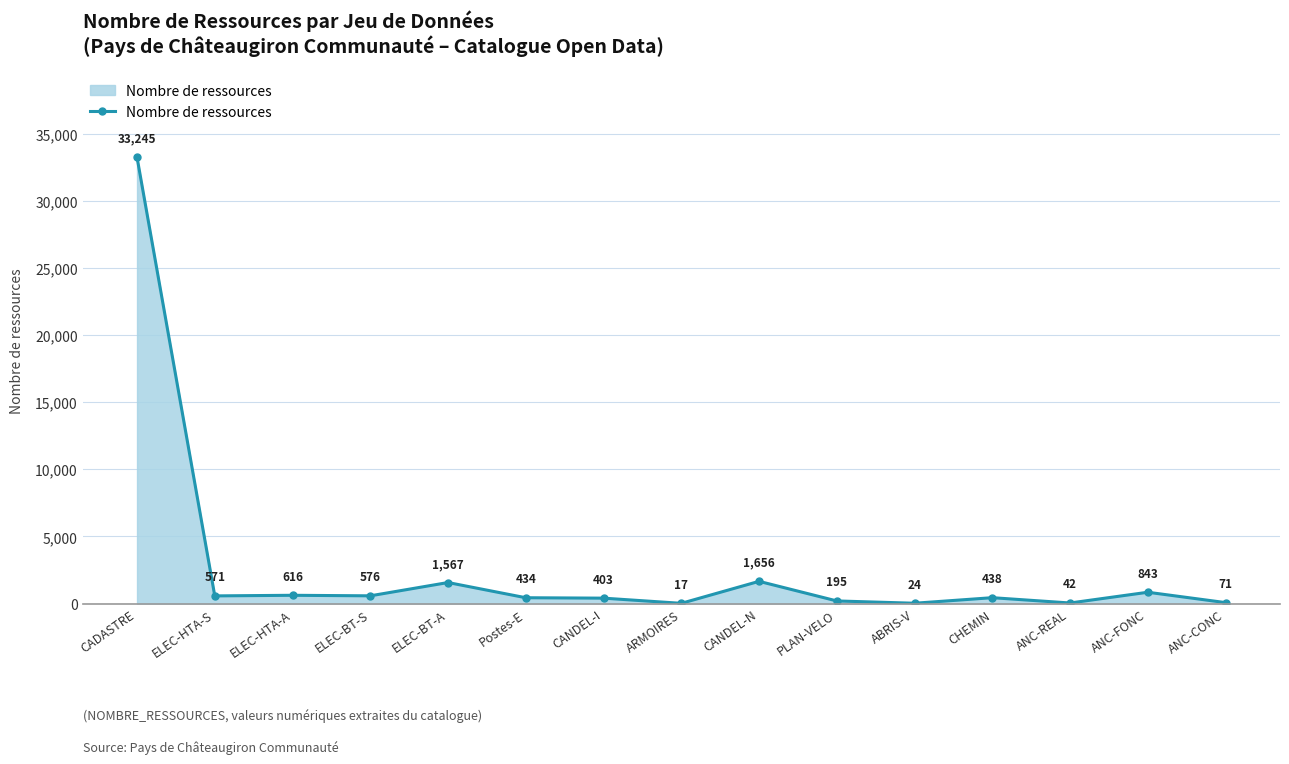

Rank the categories by value from highest to lowest.

CADASTRE, CANDEL-N, ELEC-BT-A, ANC-FONC, ELEC-HTA-A, ELEC-BT-S, ELEC-HTA-S, CHEMIN, Postes-E, CANDEL-I, PLAN-VELO, ANC-CONC, ANC-REAL, ABRIS-V, ARMOIRES